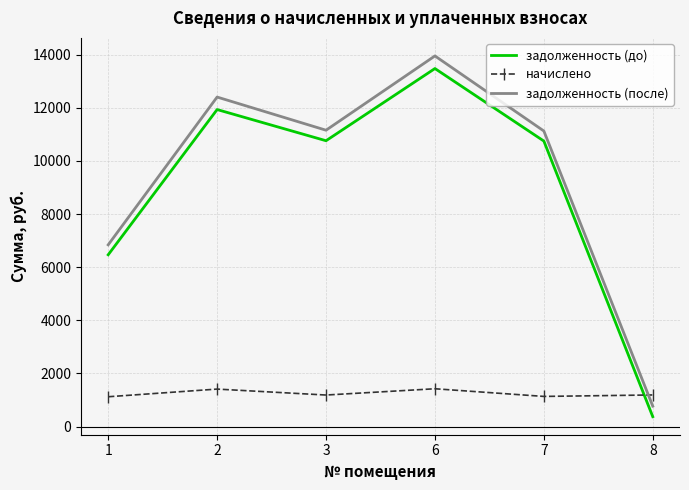

What is the difference between the second highest and second lowest values in the задолженность (после) series?

5563.5